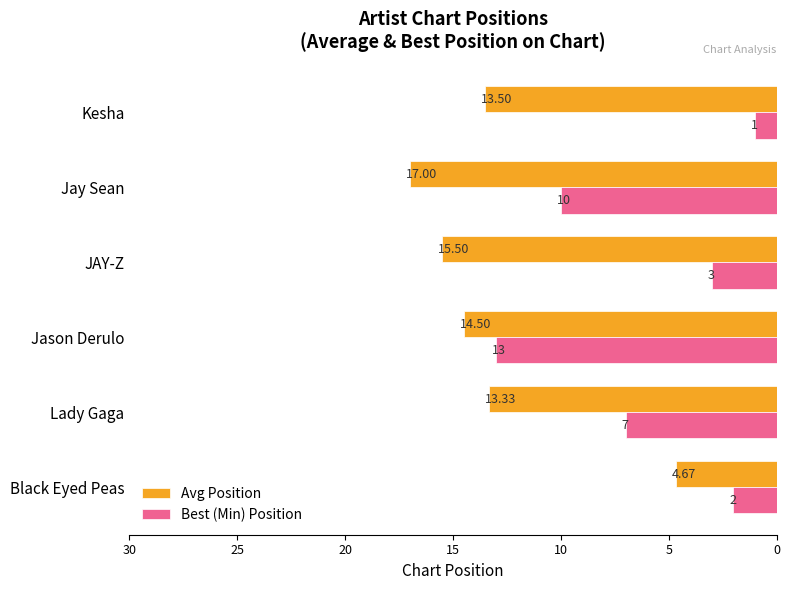

List the labels in order of Best (Min) Position value, largest first.

Jason Derulo, Jay Sean, Lady Gaga, JAY-Z, Black Eyed Peas, Kesha